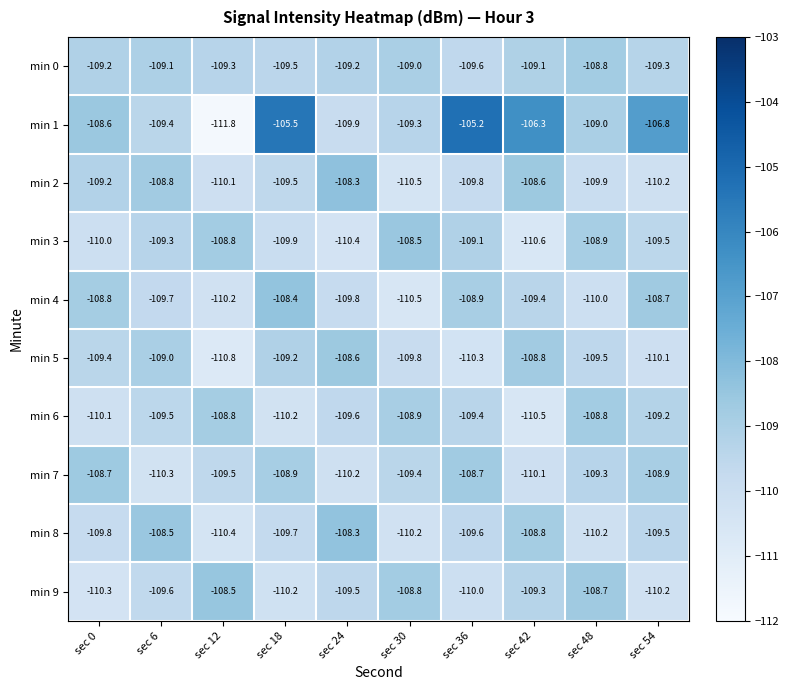

The value of min 4 at sec 18 is -157.6. True or false?

False